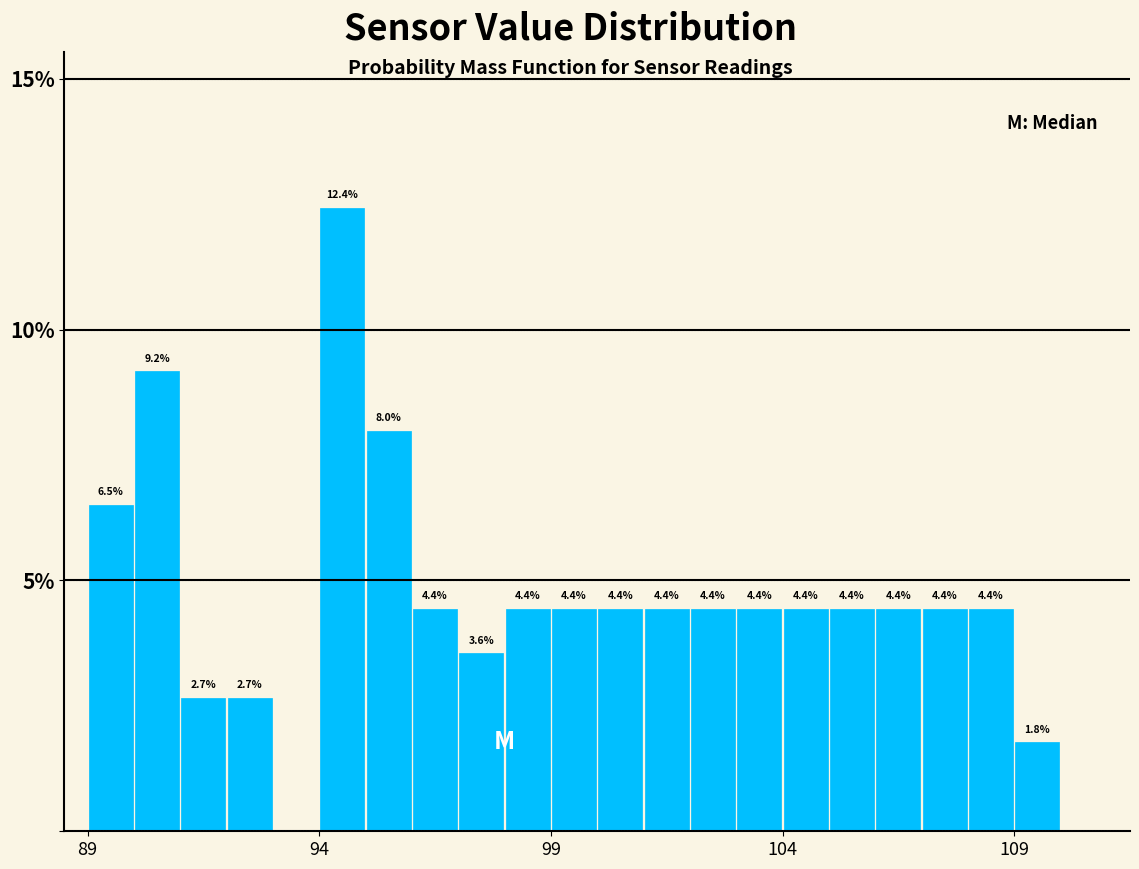

Read against the x-axis, roughly where is the centre of the tallest bar?

94.5